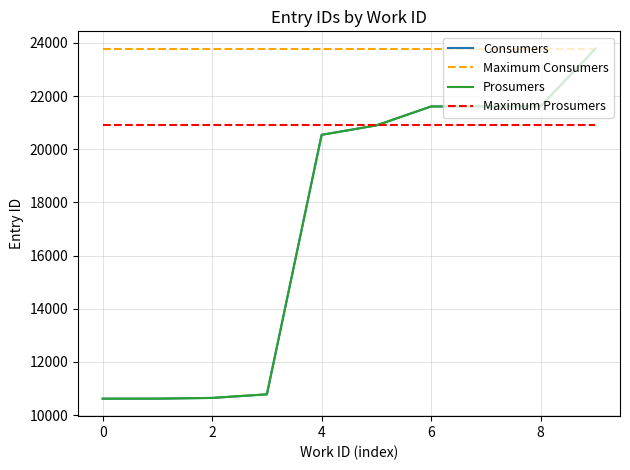

What is the difference between the second highest and minimum values in the Consumers series?

11001